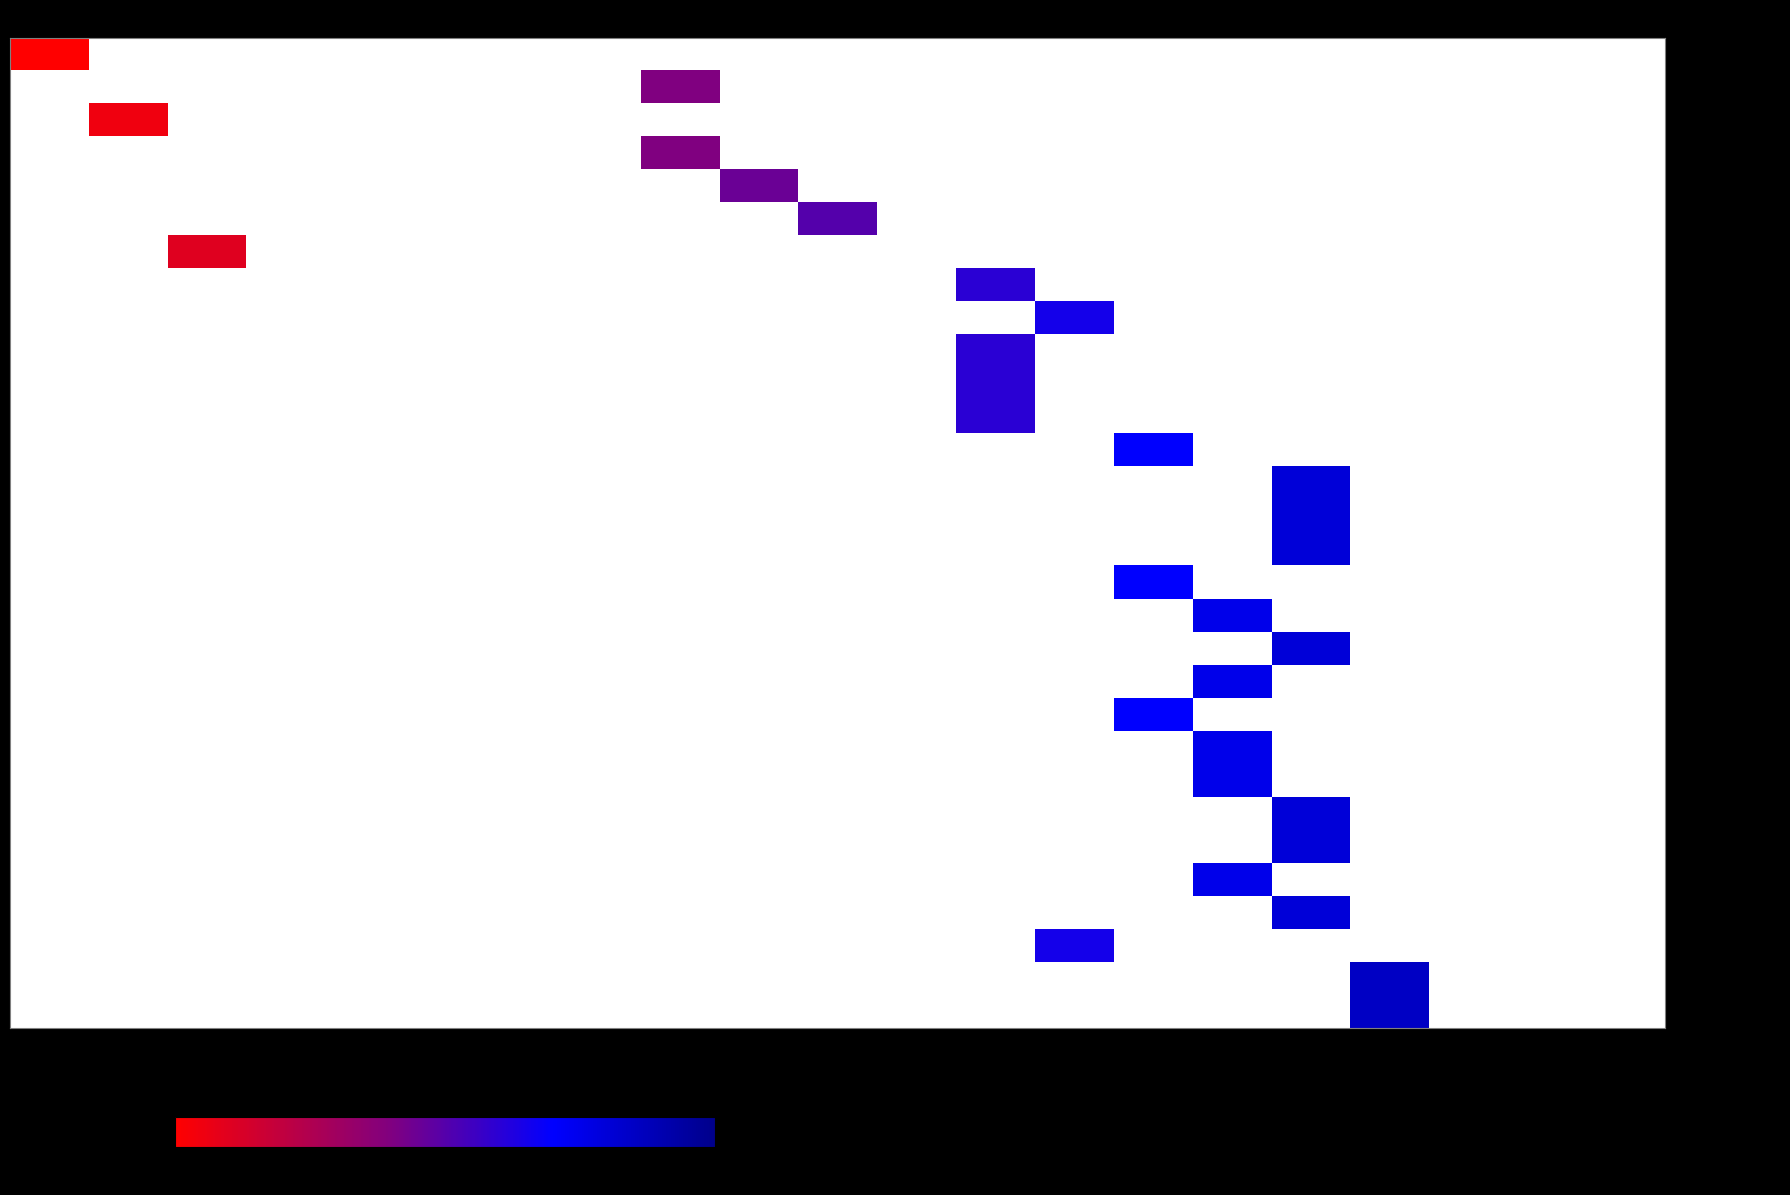

Which series has the largest range (max minus min)?

- Madonna